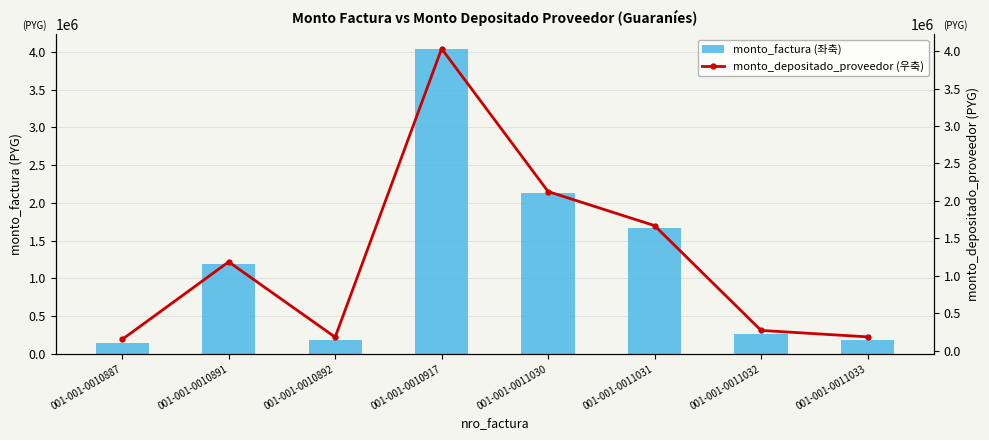

What is the minimum value for monto_factura (좌축)?

150000